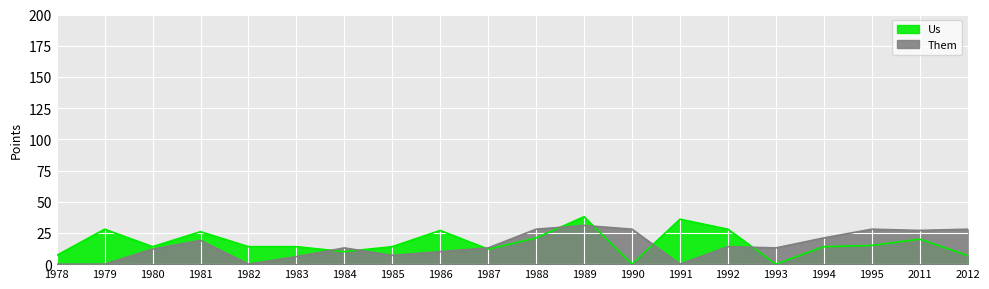

How many interior local peaks does the Them series have?

5